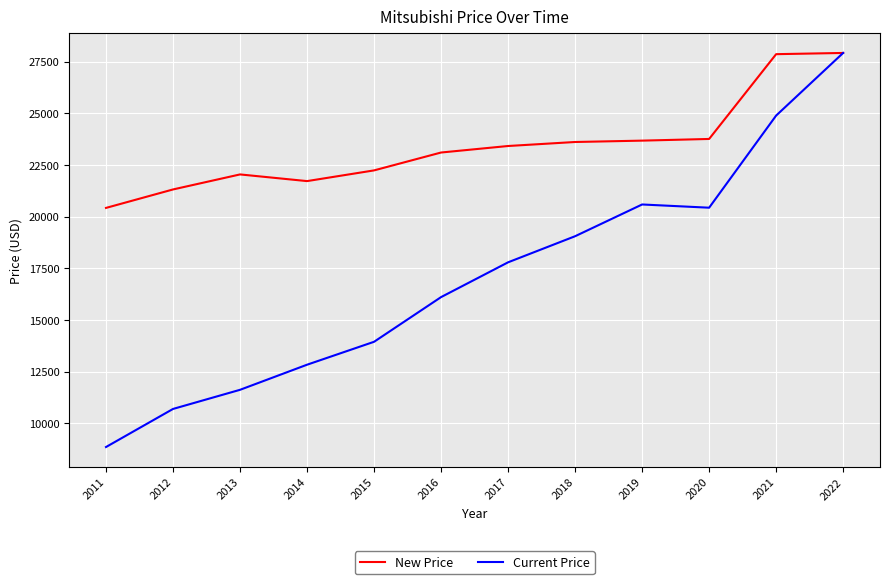

At which category is the sum across all series the highest?

2022